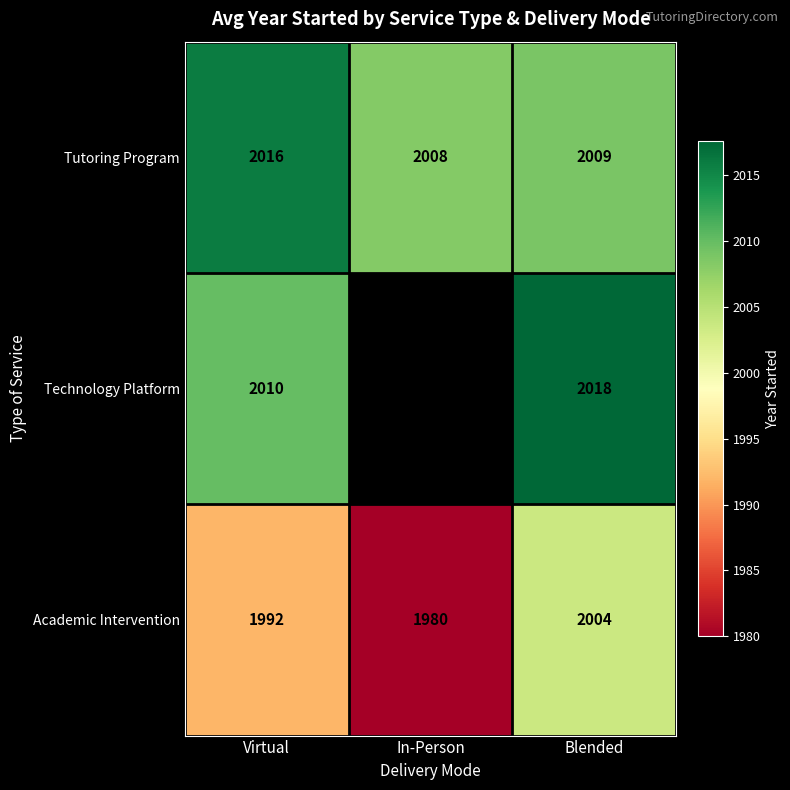

The Tutoring Program series shows 617.9 at Blended. True or false?

False